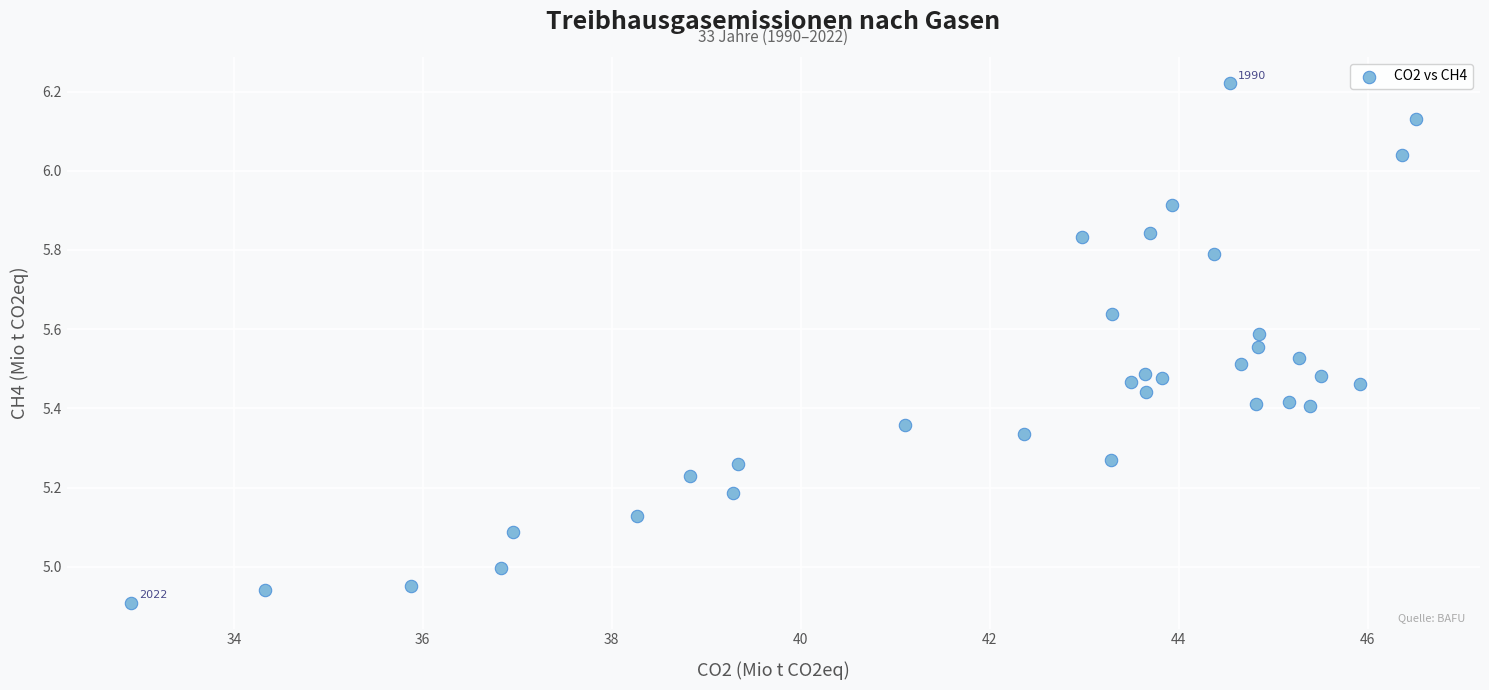

What is the range of Y values (max minus min)?

1.3